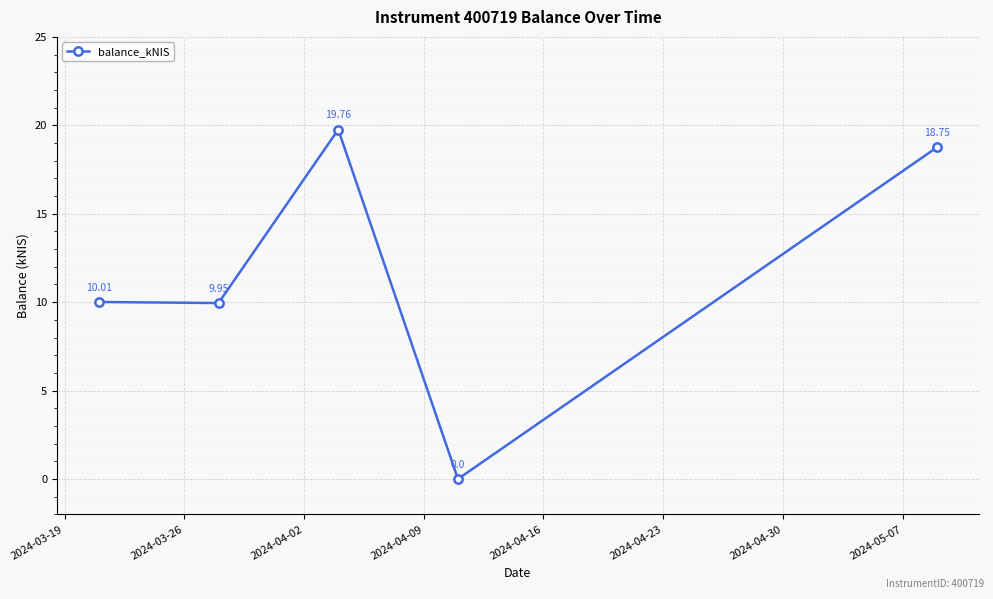

What is the sum of all values?

58.5